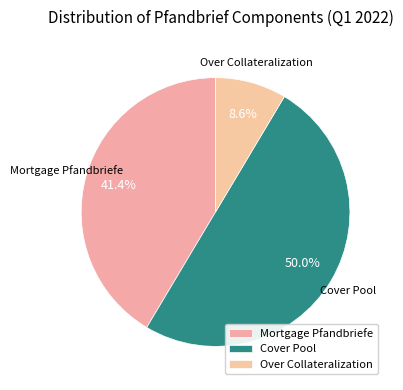

How many slices are in this pie chart?

3